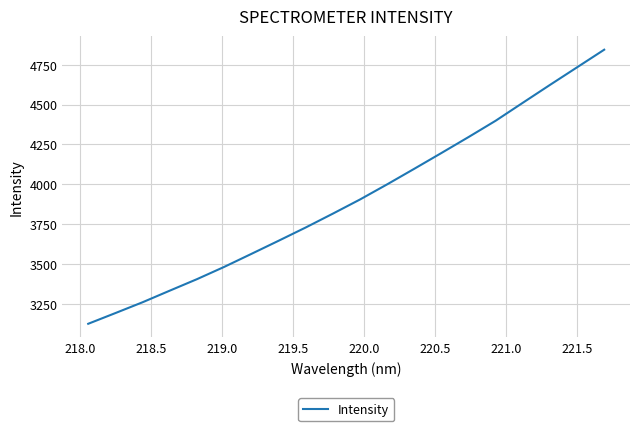

What is the smallest value displayed?

3125.1